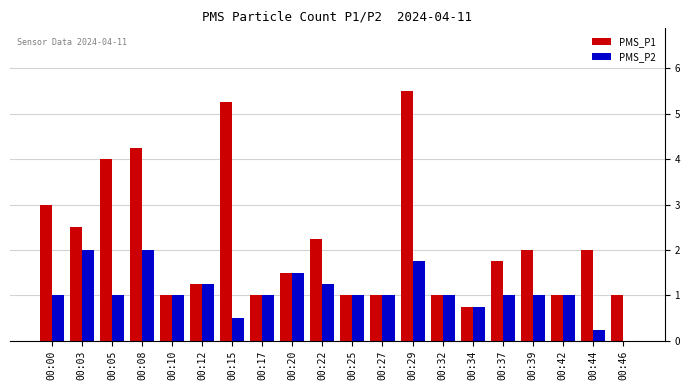

What is the total value across all series at 00:32?

2.0